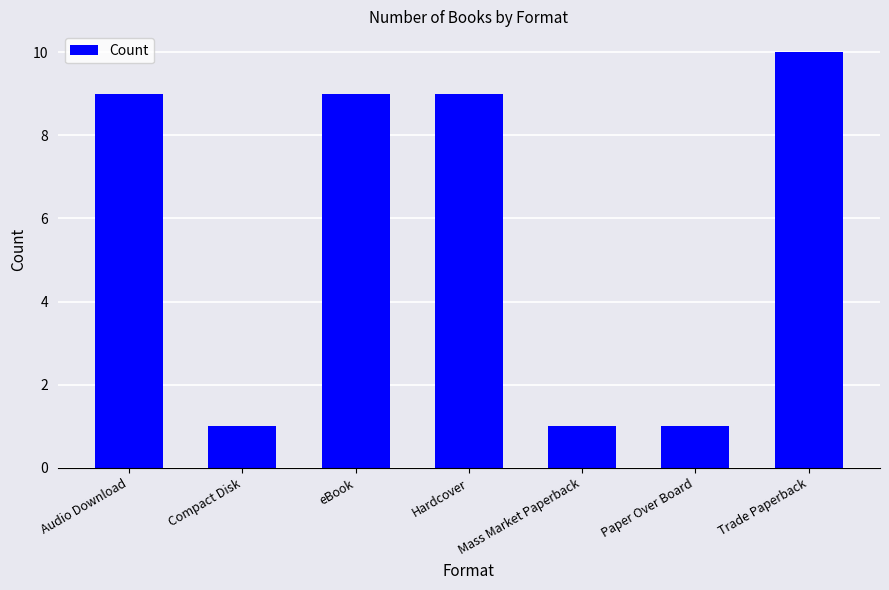

What is the sum of all values?

40